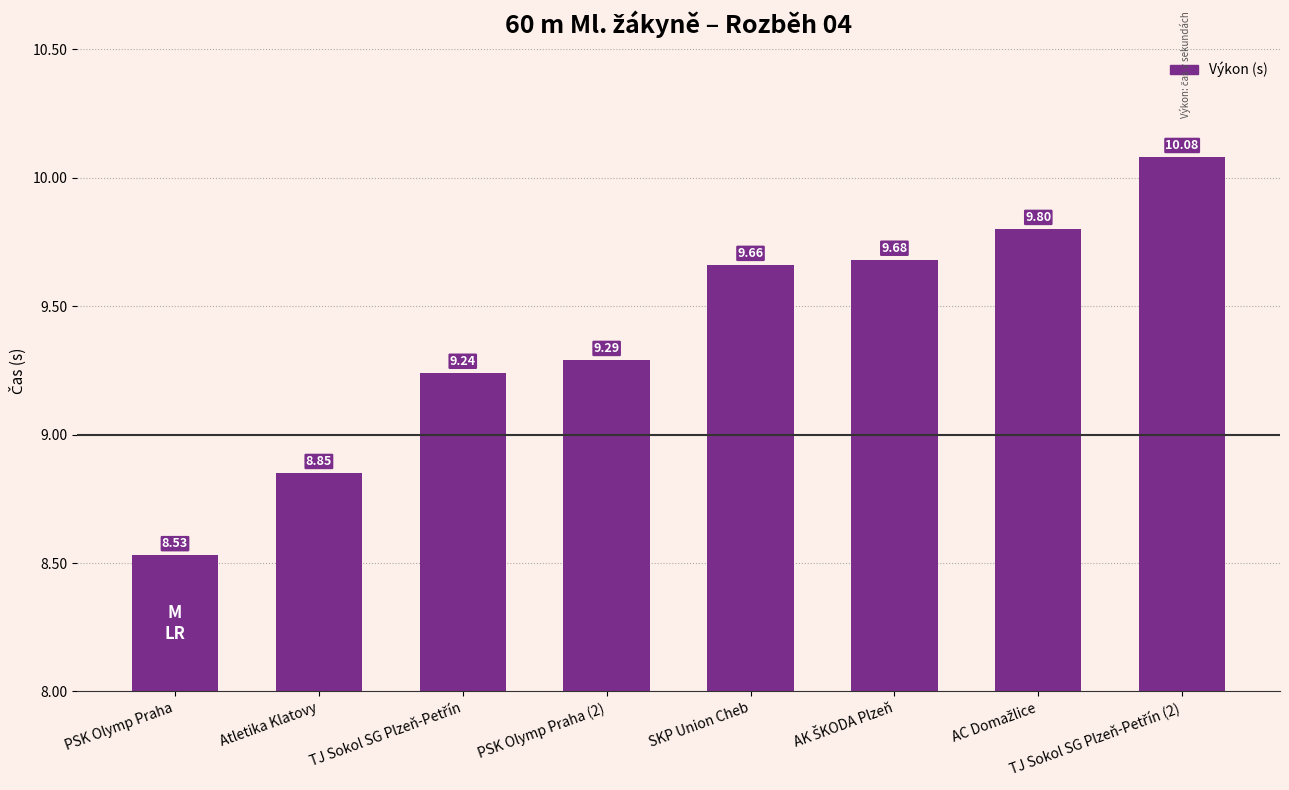

The value at PSK Olymp Praha is 8.5. True or false?

True